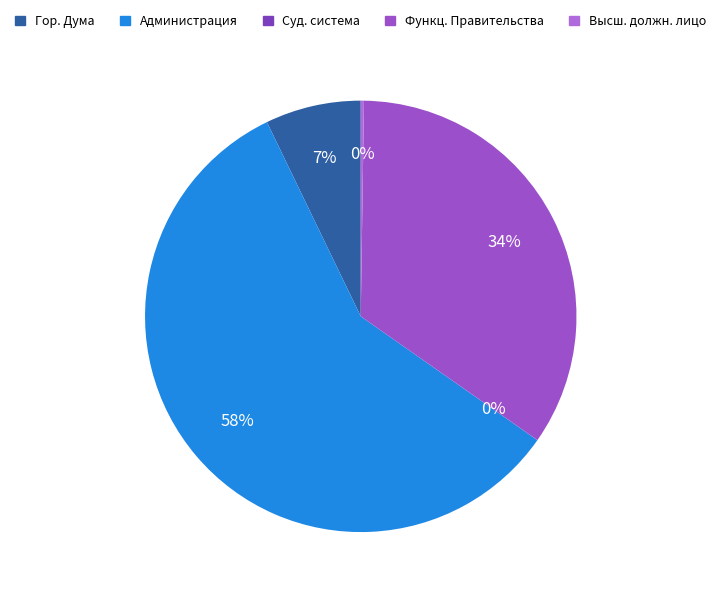

What is the largest slice in the pie chart?

Администрация